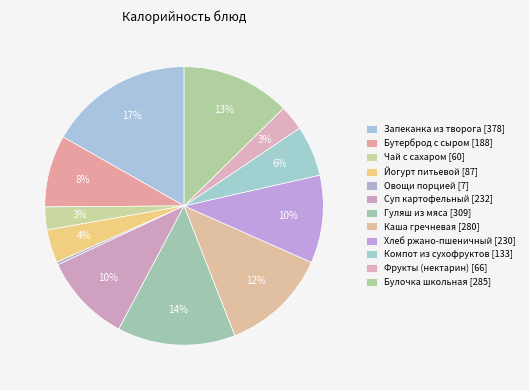

Count the number of slices in the pie.

12